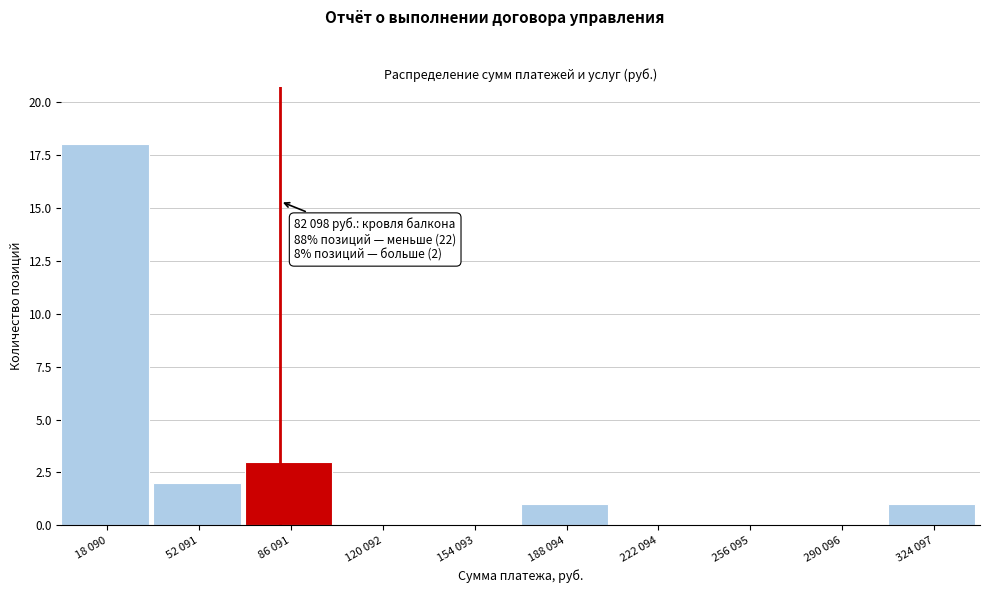

Reading right to left, transcribe all the data shown in this chart.

324 097=1	290 096=0	256 095=0	222 094=0	188 094=1	154 093=0	120 092=0	86 091=3	52 091=2	18 090=18